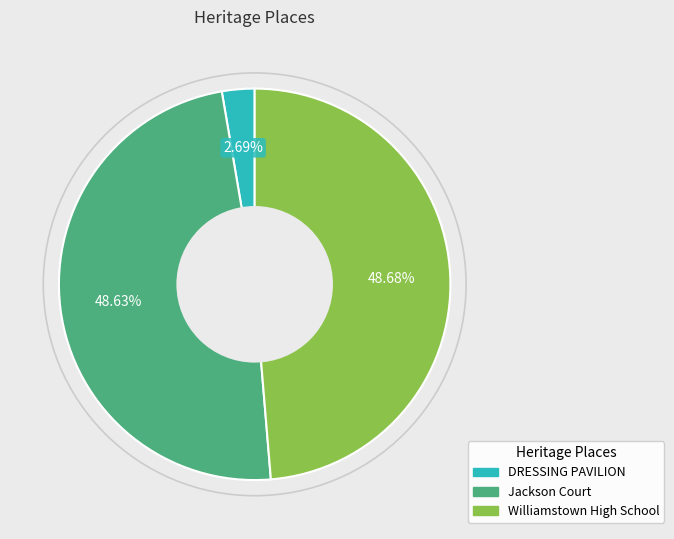

How much of the chart is everything except Jackson Court?

51.4%